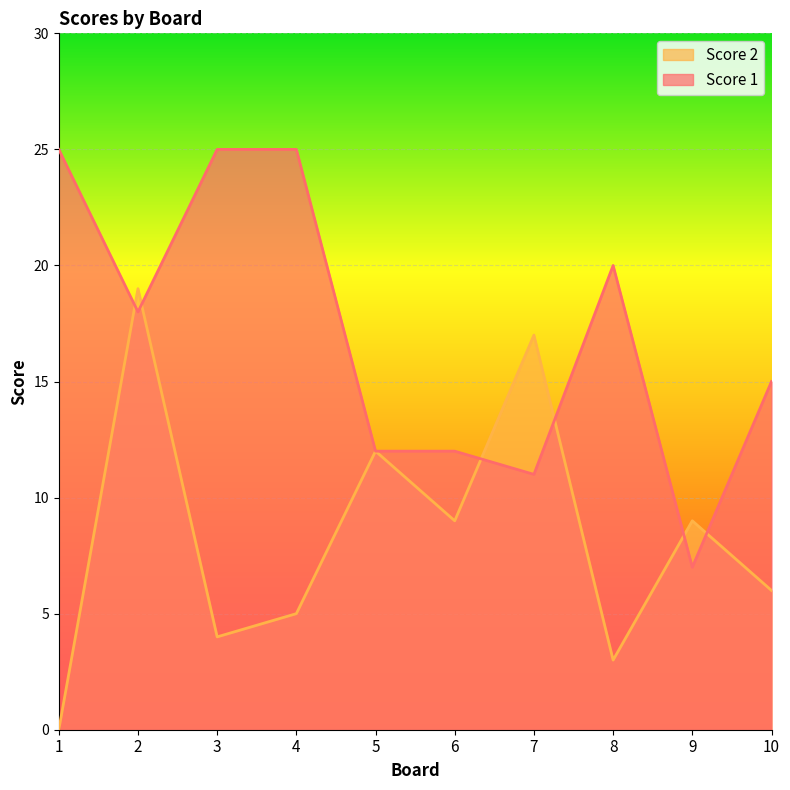

What is the average value of the Score 1 series?

17